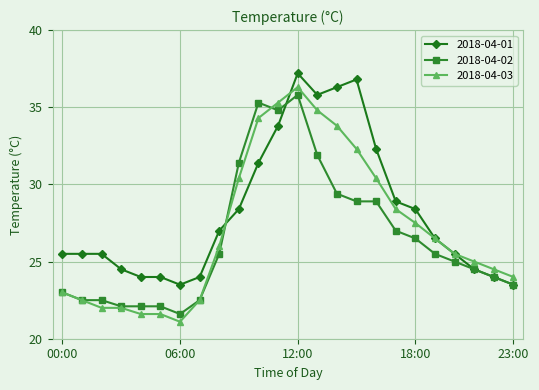

What is the lowest value of the 2018-04-03 series?

21.1